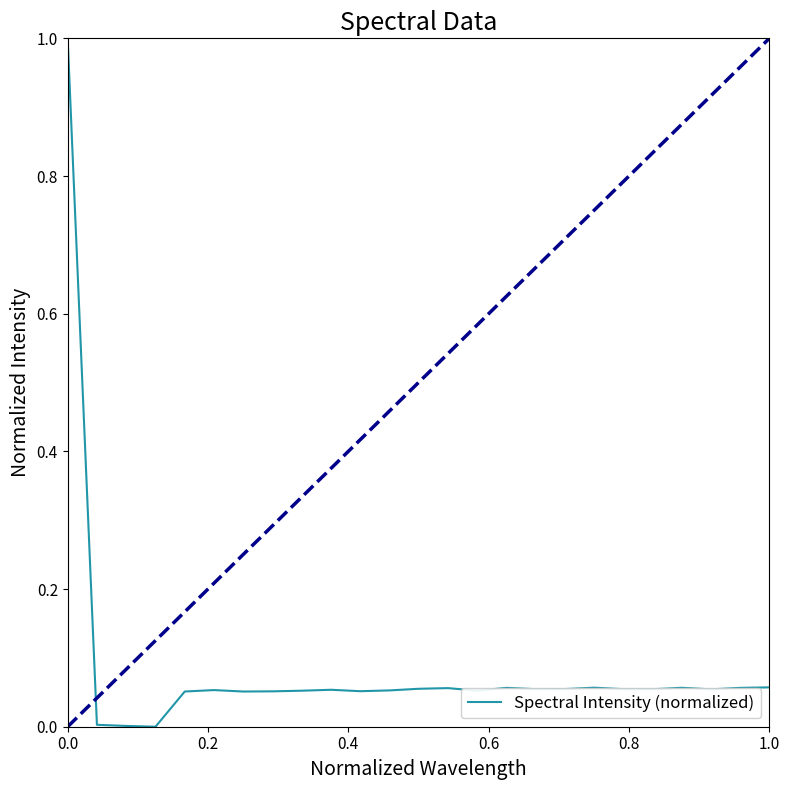

What is the difference between the maximum and minimum values?

1.0